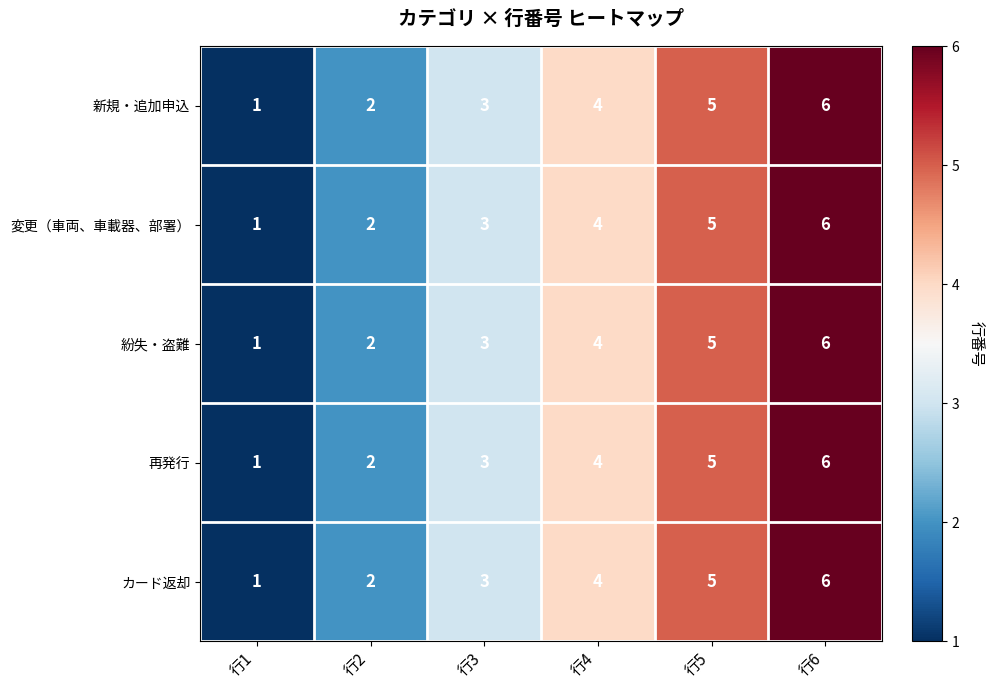

What is the sum of the 新規・追加申込 values at 行2 and 行6?

8